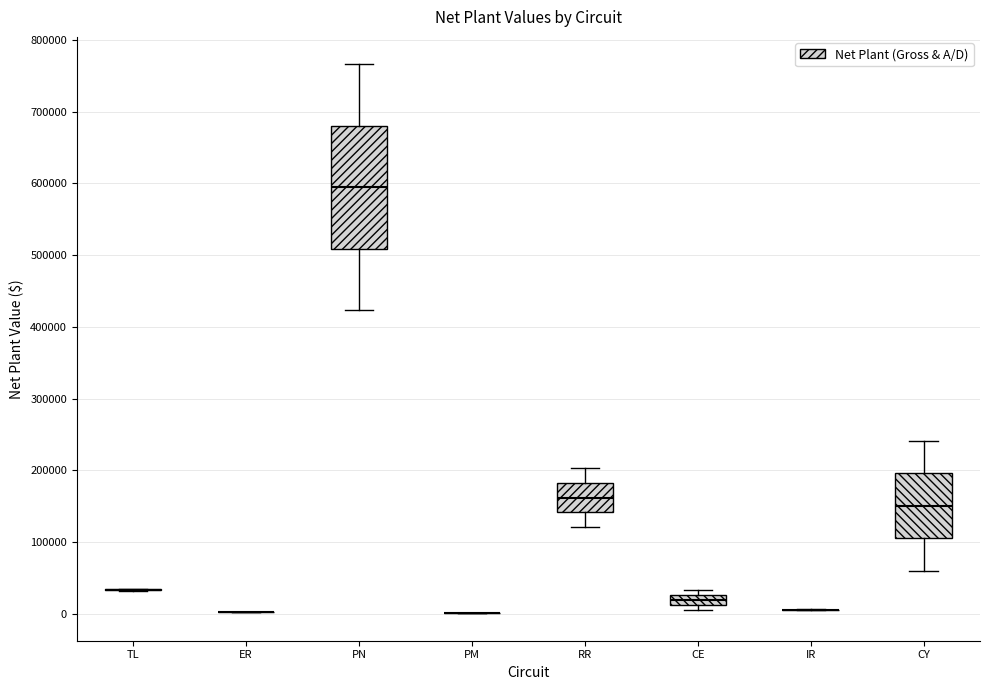

Which box is the tallest, from its lower edge to its upper edge?

PN